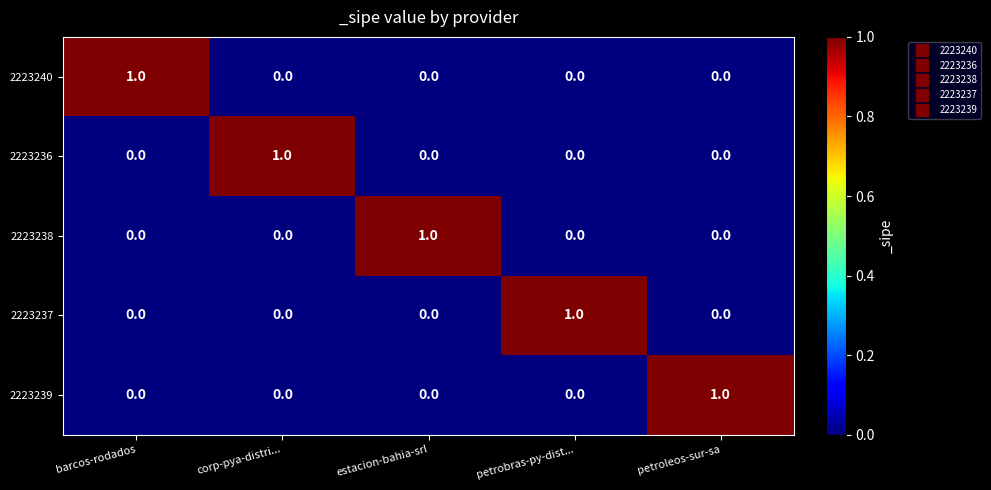

How many values in the 2223240 series exceed 0?

1